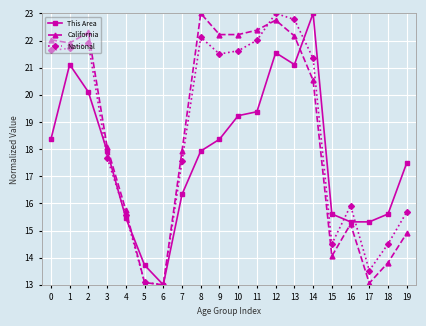

True or false: National and This Area cross at least once.

True